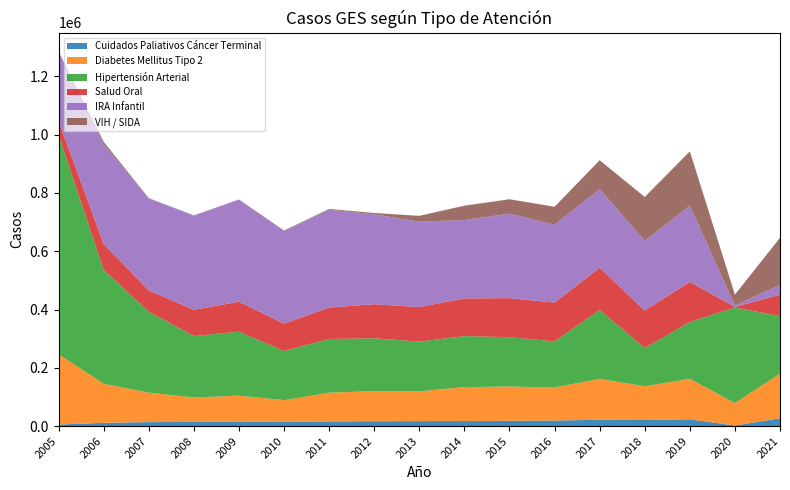

Reading left to right, extract all data points from this chart.

Cuidados Paliativos Cáncer Terminal: 5487	11463	13891	14421	15995	14357	16299	16940	17324	17551	18535	19224	22048	21113	23638	2112	27136
Diabetes Mellitus Tipo 2: 240809	133890	101182	83922	88568	74638	98646	103034	102131	116418	117559	113500	140043	115509	138499	76961	153135
Hipertensión Arterial: 751200	390541	277238	210700	219669	168791	184173	181458	170601	174995	169214	158040	236864	131326	195162	328135	196961
Salud Oral: 47891	88757	73138	90113	102657	94010	107700	117109	118460	129342	133871	133172	144595	128634	137569	1835	73447
IRA Infantil: 239980	341651	315959	322912	350327	318304	335588	308303	292746	268750	289854	267246	269962	239011	261530	4432	34413
VIH / SIDA: 386	8824	813	1146	538	1228	2783	4493	20214	49343	49388	61428	98822	150625	186298	37767	161040